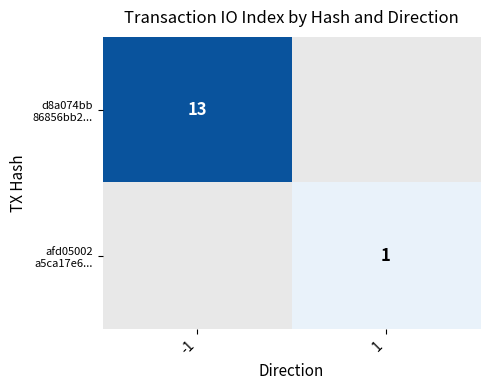

True or false: afd05002 a5ca17e6... has a value of 1.0 at 1.

True